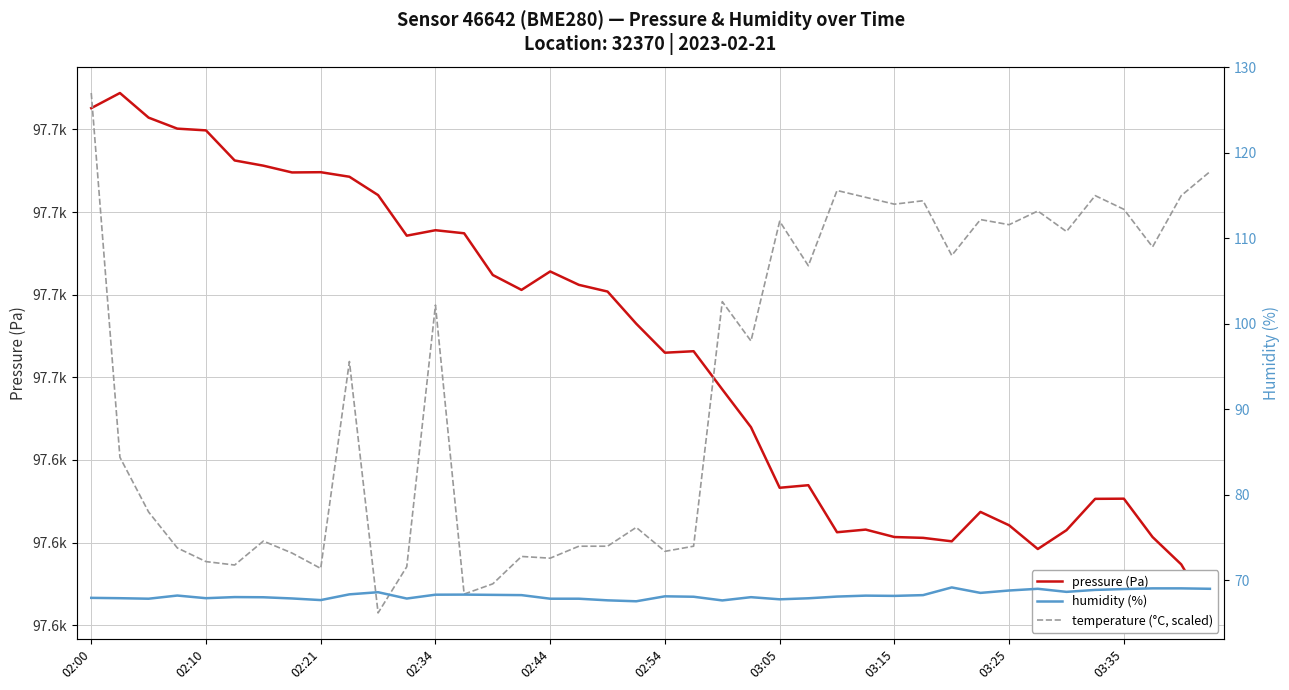

True or false: temperature (°C, scaled) has a value of 115.2 at 02:34.

False